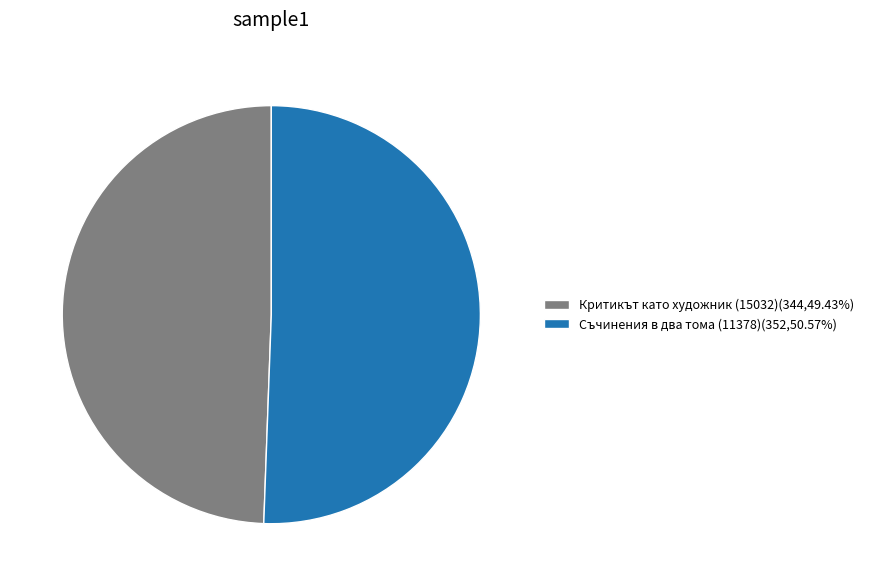

Which slice is the smallest?

Критикът като художник (15032)